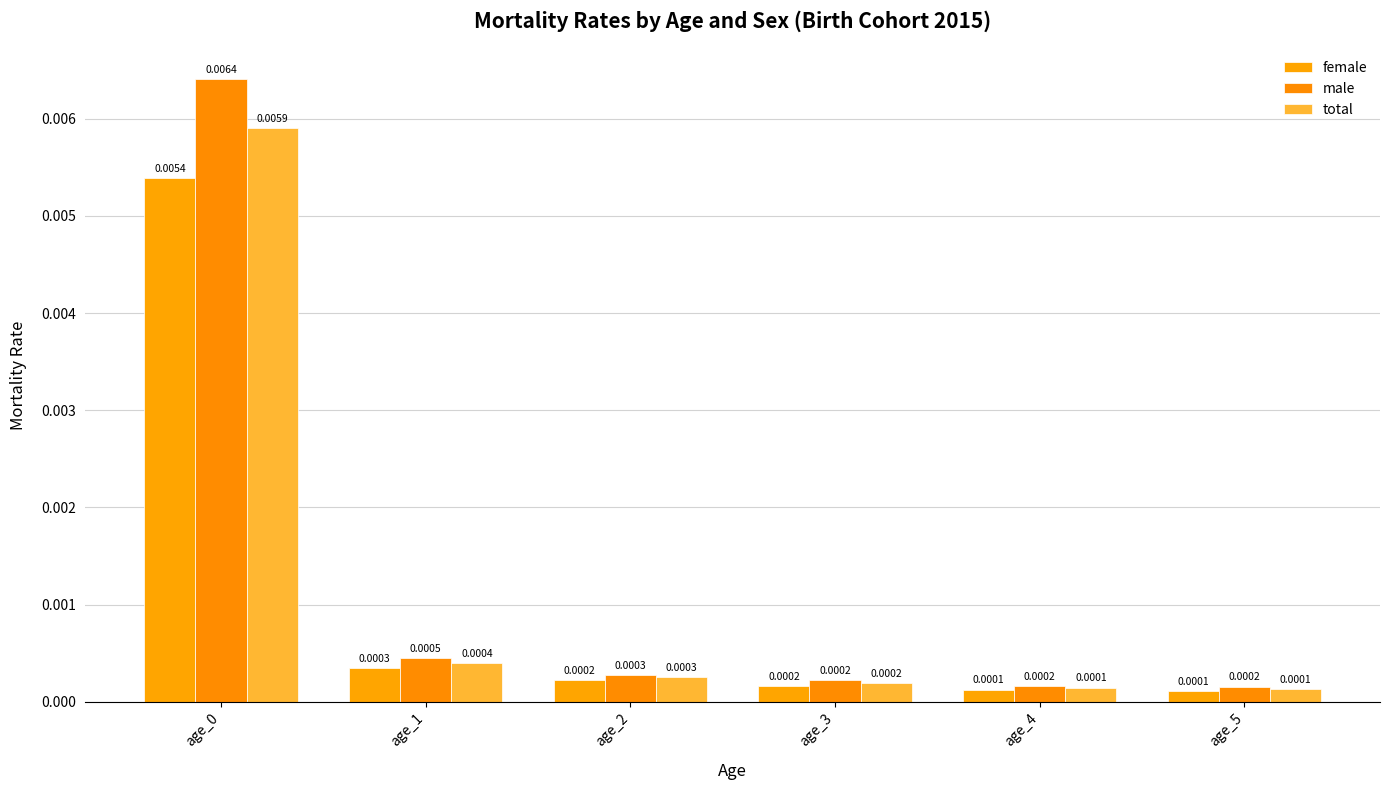

Between age_3 and age_4, which series saw the biggest shift?

male